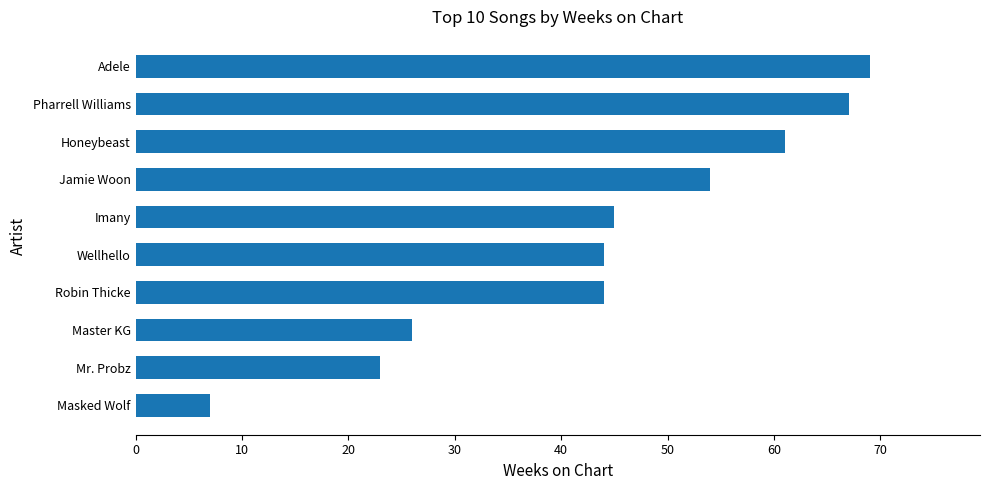

True or false: the data shows 44 at Robin Thicke.

True